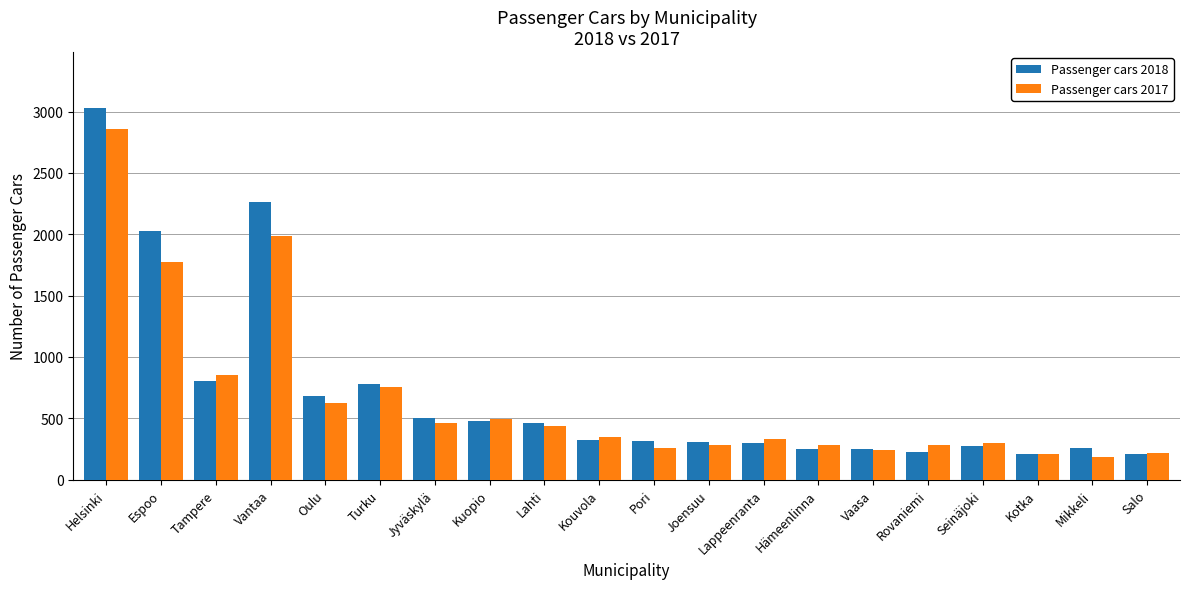

Which series has the widest spread of values?

Passenger cars 2018